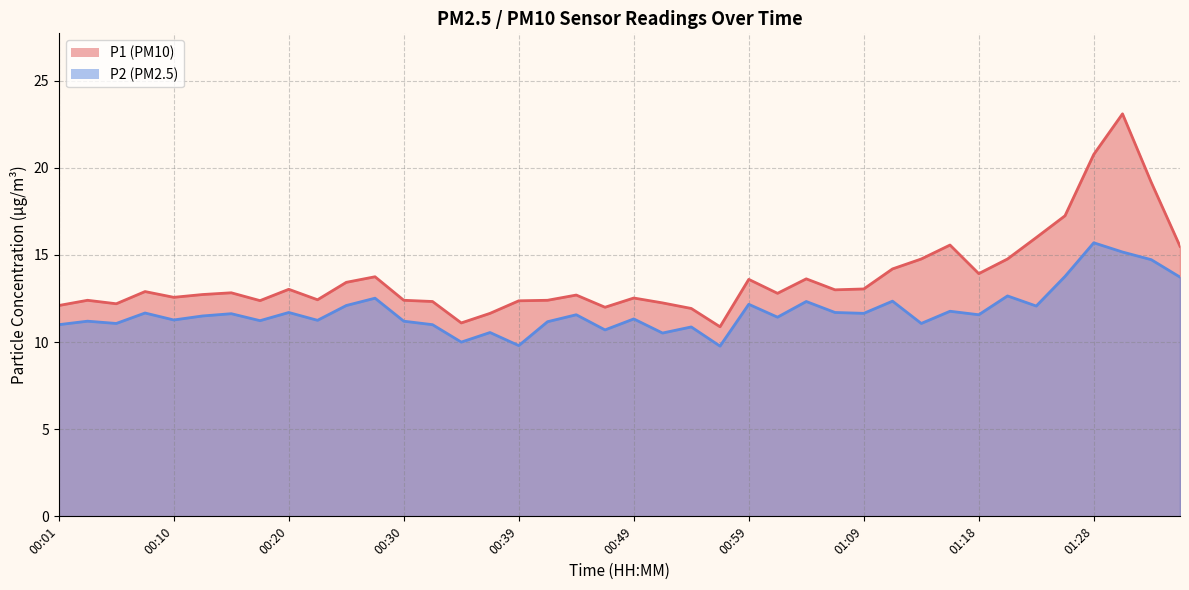

True or false: P2 has more than 0 points higher than both neighbors.

True